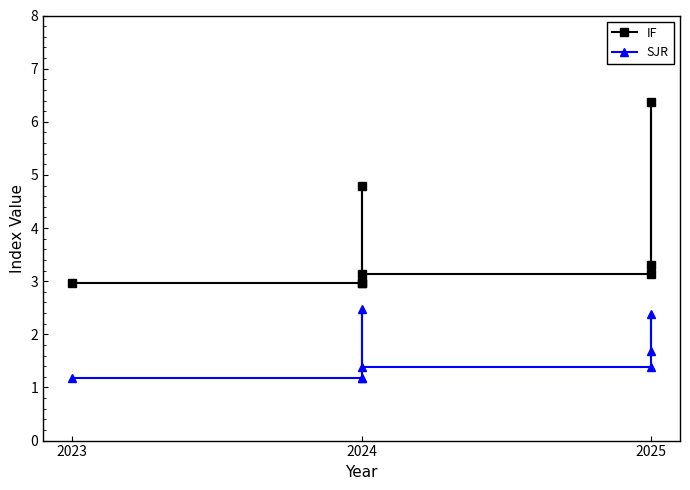

True or false: IF and SJR intersect in this chart.

False